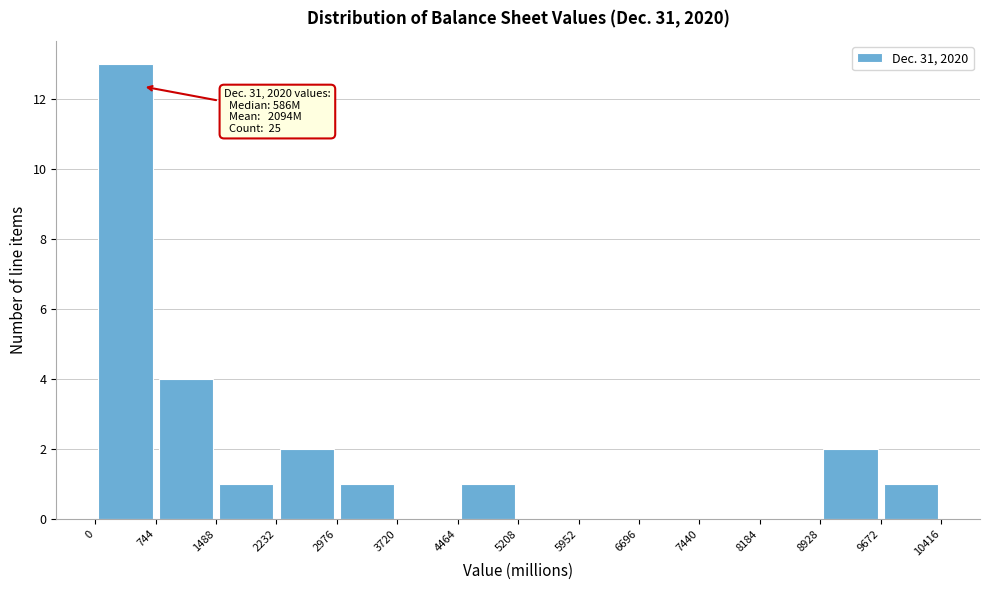

Which range on the x-axis has the tallest bar?

0 to 744